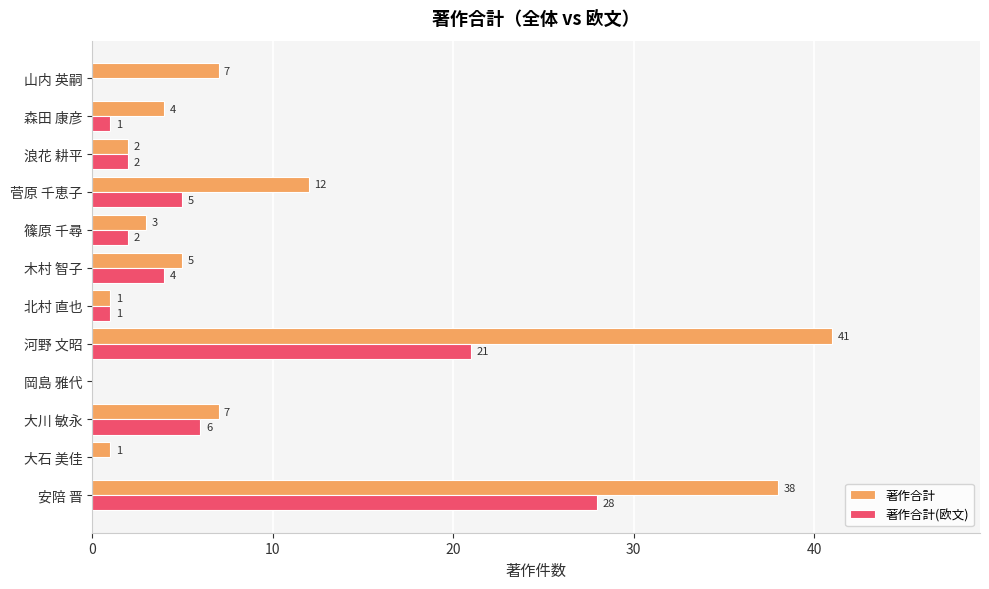

At which category is the sum across all series the highest?

安陪 晋